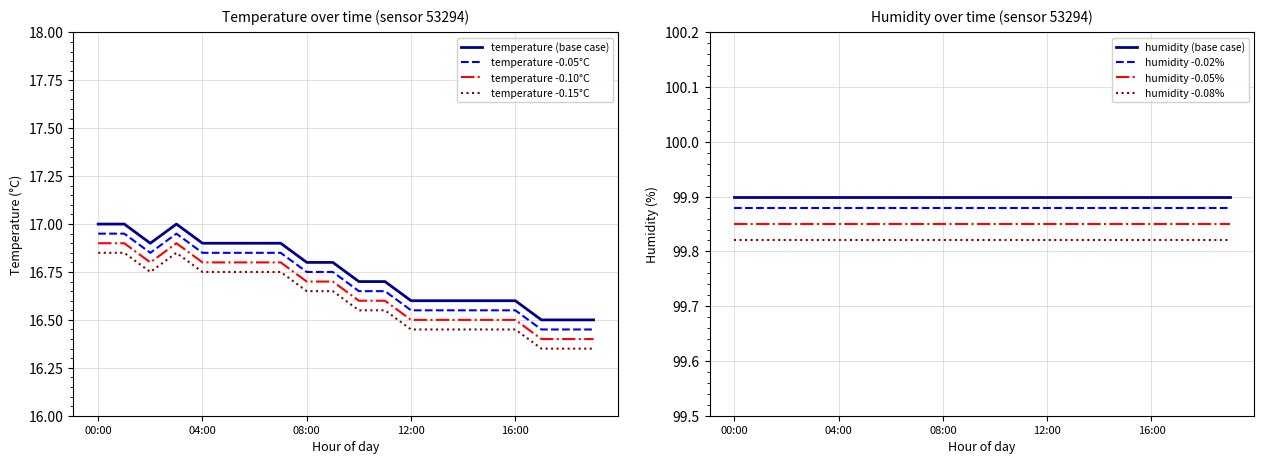

True or false: there are more than 1 points higher than both neighbors.

False